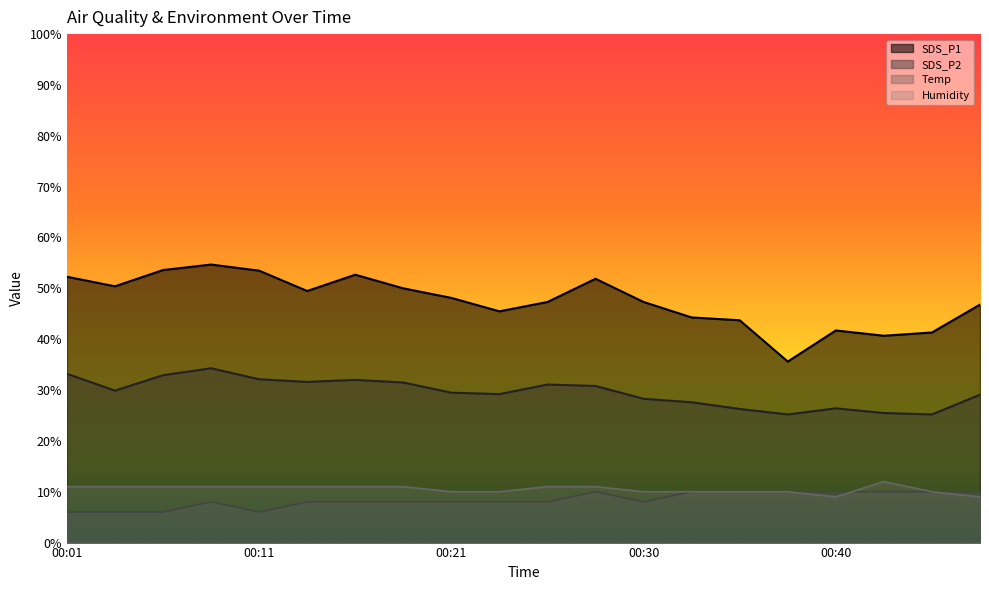

How many data points does each series have?

20